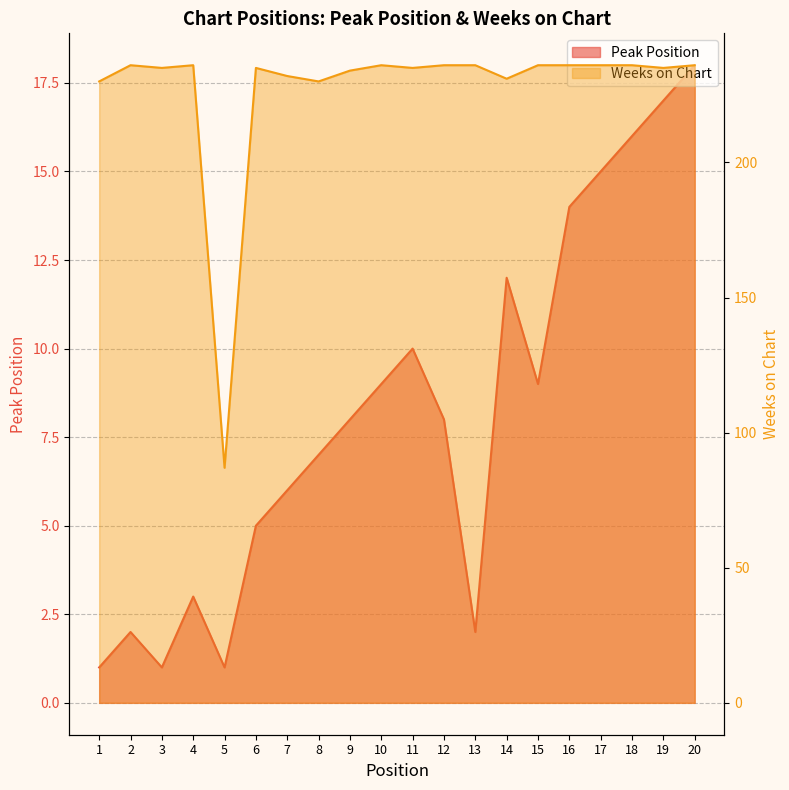

Which series has the largest total across all categories?

Weeks on Chart